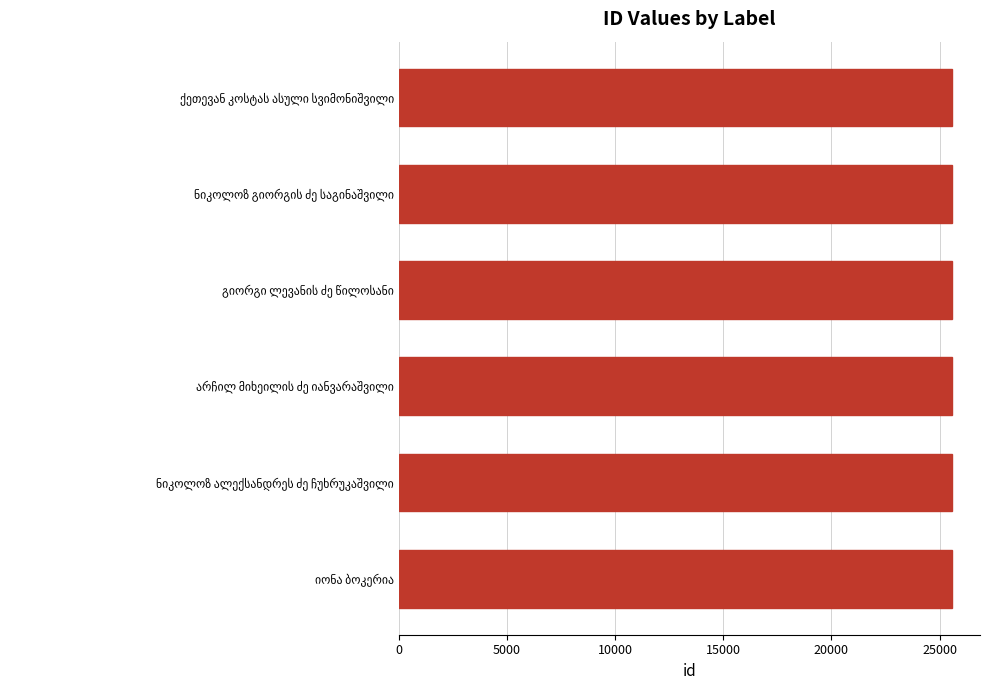

What is the smallest value displayed?

25582